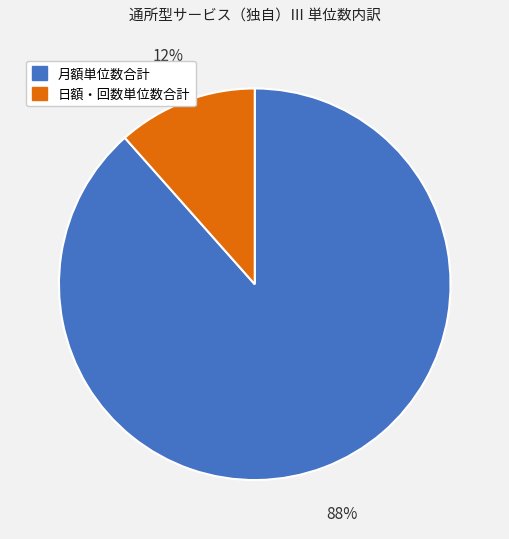

To the nearest percent, what is the average slice percentage?

50%